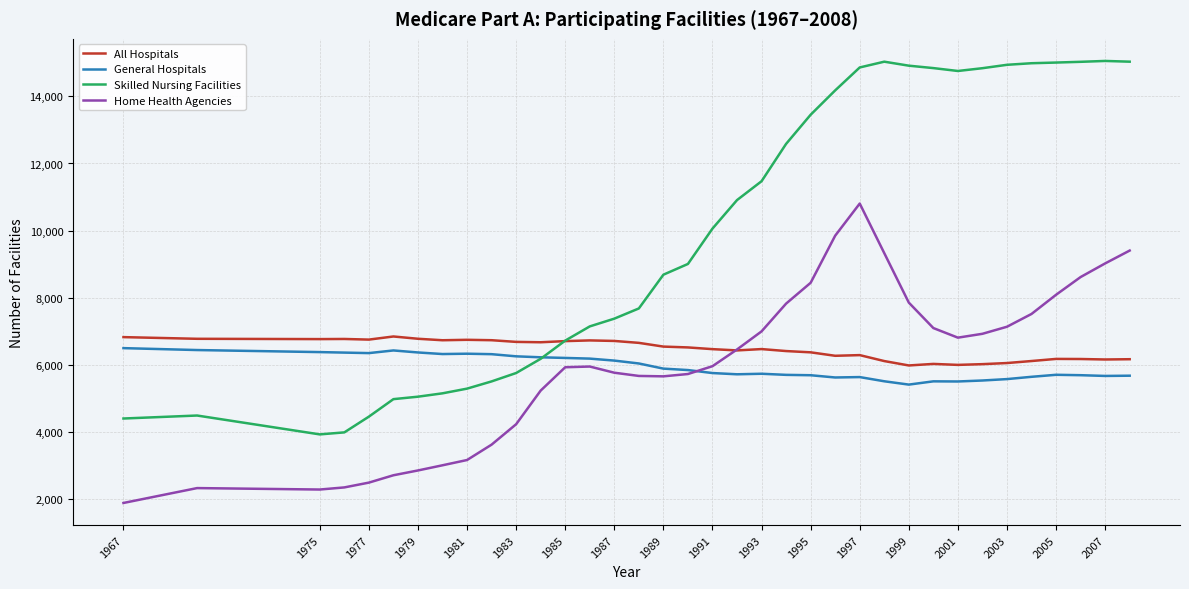

How many intersections are there between General Hospitals and Skilled Nursing Facilities?

1